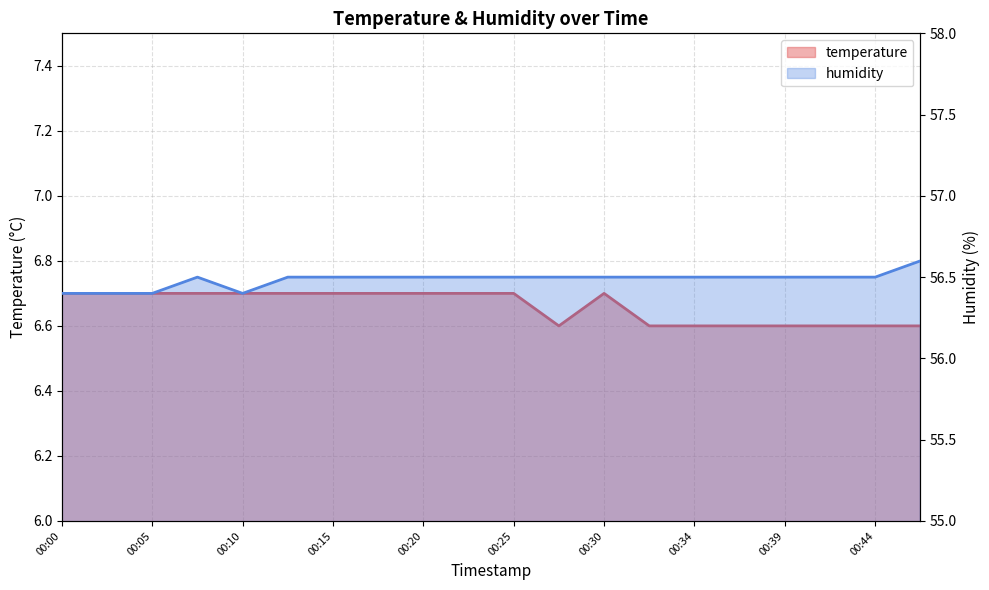

At which category is the sum across all series the highest?

00:08